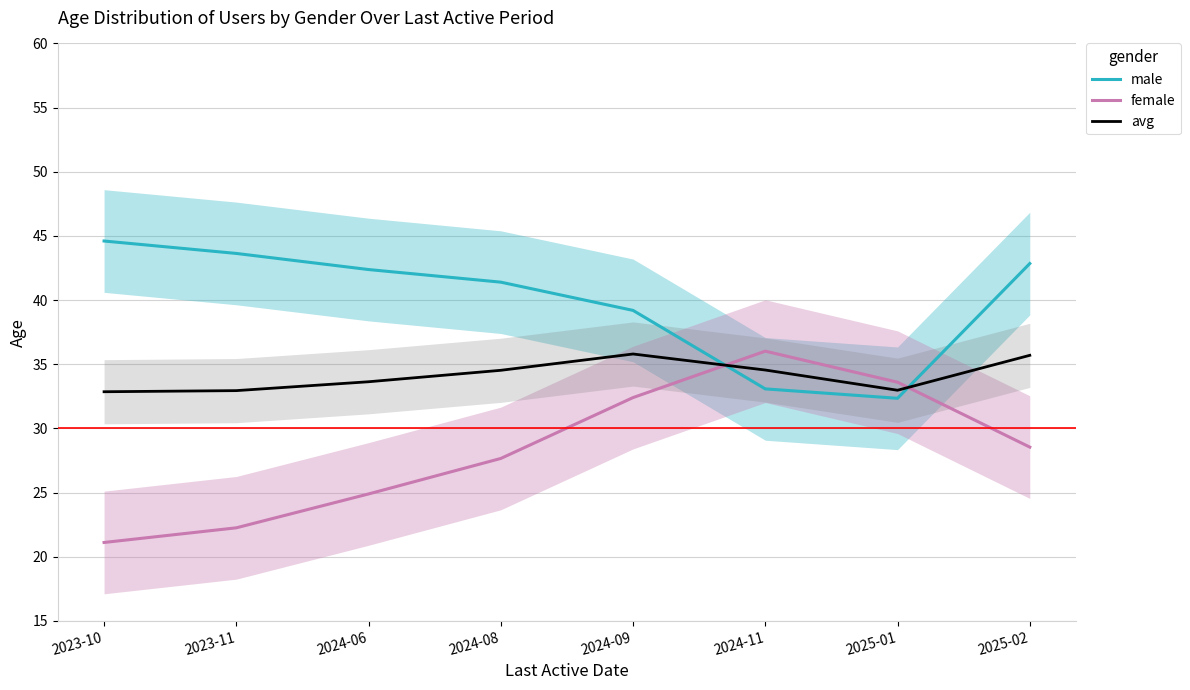

What is the label of the 6th point from the right?

2024-06